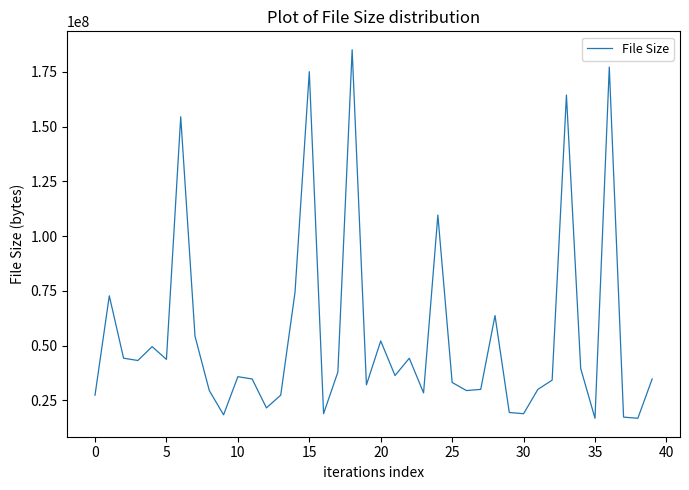

Does the chart have visible grid lines?

No